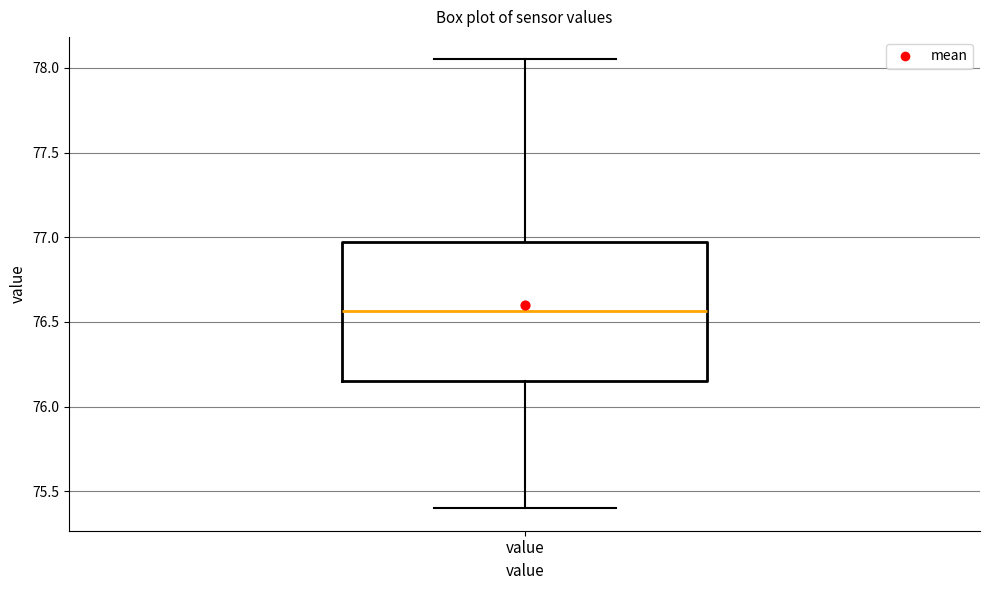

Read this box plot against the y-axis: the position of the median line, the range covered by the box, and the ends of both whiskers. The values are not printed on the chart, so give them approximately, as read against the axis.

median 76.55, box 76.15 to 76.95, whiskers 75.40 to 78.05